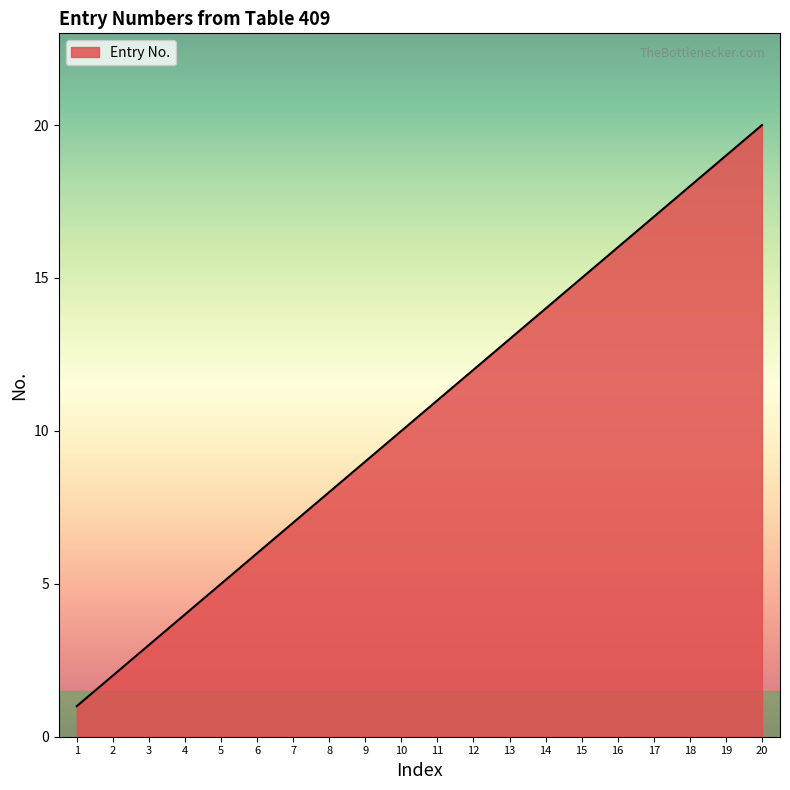

The value at 18 is 18. True or false?

True